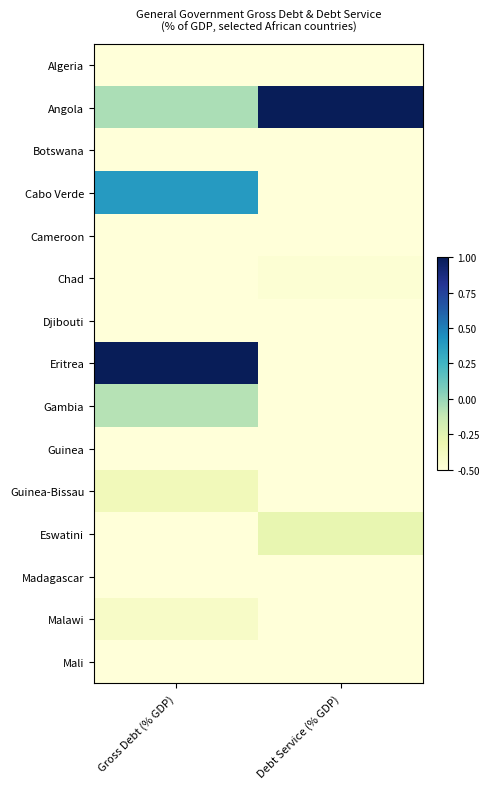

Reading left to right, what are all the values shown in this chart?

Algeria: Gross Debt (% GDP)=-0.7	Debt Service (% GDP)=-0.7
Angola: Gross Debt (% GDP)=-0.1	Debt Service (% GDP)=1.0
Botswana: Gross Debt (% GDP)=-1.0	Debt Service (% GDP)=-1.0
Cabo Verde: Gross Debt (% GDP)=0.4	Debt Service (% GDP)=-0.7
Cameroon: Gross Debt (% GDP)=-0.7	Debt Service (% GDP)=-0.8
Chad: Gross Debt (% GDP)=-0.6	Debt Service (% GDP)=-0.5
Djibouti: Gross Debt (% GDP)=-0.6	Debt Service (% GDP)=-1.0
Eritrea: Gross Debt (% GDP)=1.0	Debt Service (% GDP)=-0.6
Gambia: Gross Debt (% GDP)=-0.1	Debt Service (% GDP)=-0.7
Guinea: Gross Debt (% GDP)=-0.7	Debt Service (% GDP)=-0.8
Guinea-Bissau: Gross Debt (% GDP)=-0.4	Debt Service (% GDP)=-1.0
Eswatini: Gross Debt (% GDP)=-0.7	Debt Service (% GDP)=-0.3
Madagascar: Gross Debt (% GDP)=-0.6	Debt Service (% GDP)=-0.9
Malawi: Gross Debt (% GDP)=-0.4	Debt Service (% GDP)=-0.6
Mali: Gross Debt (% GDP)=-0.7	Debt Service (% GDP)=-0.8